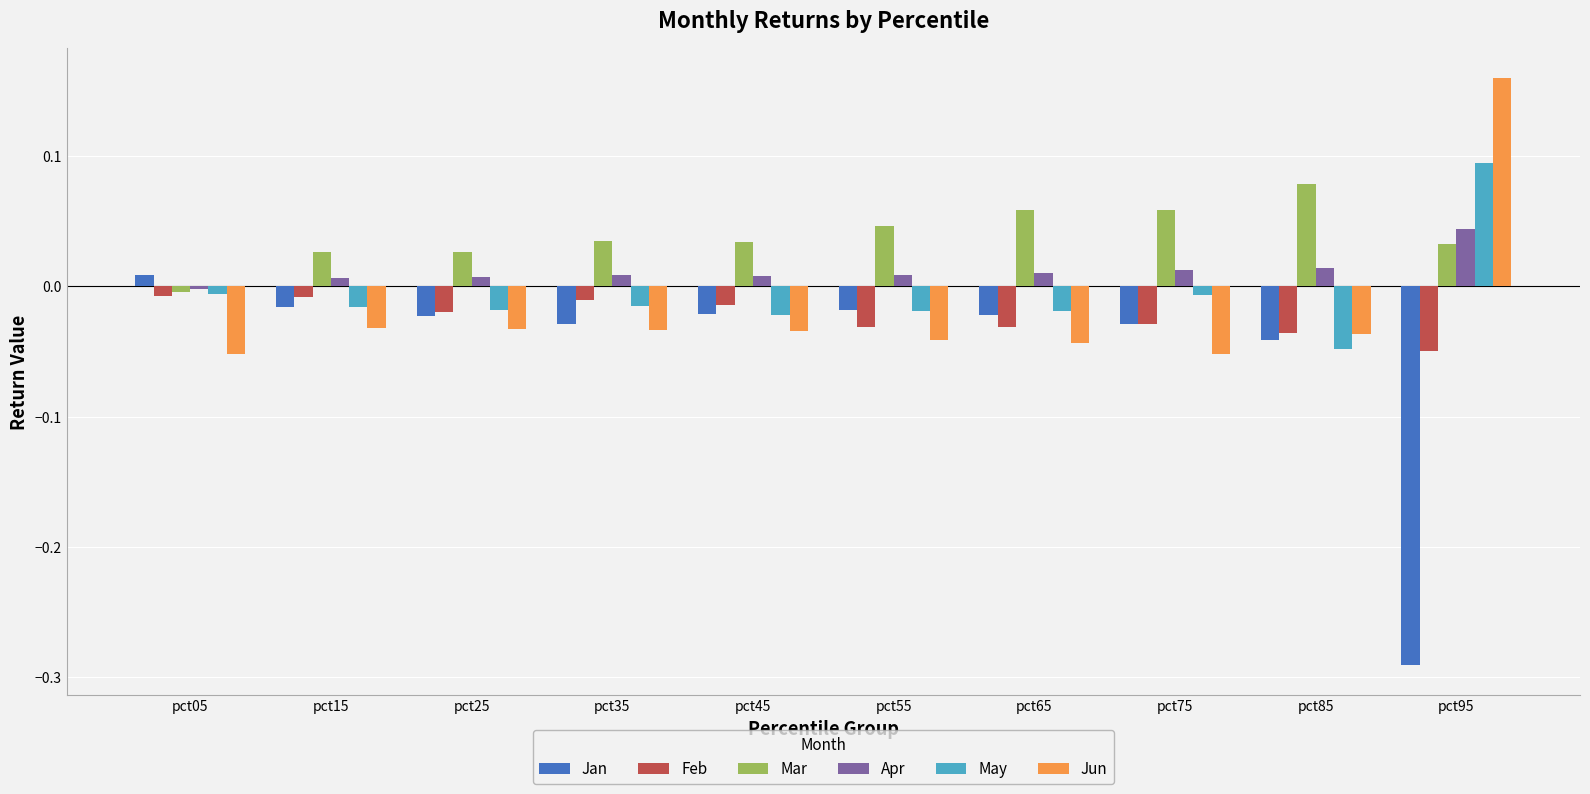

Which category has the lowest value in the Mar series?

pct05